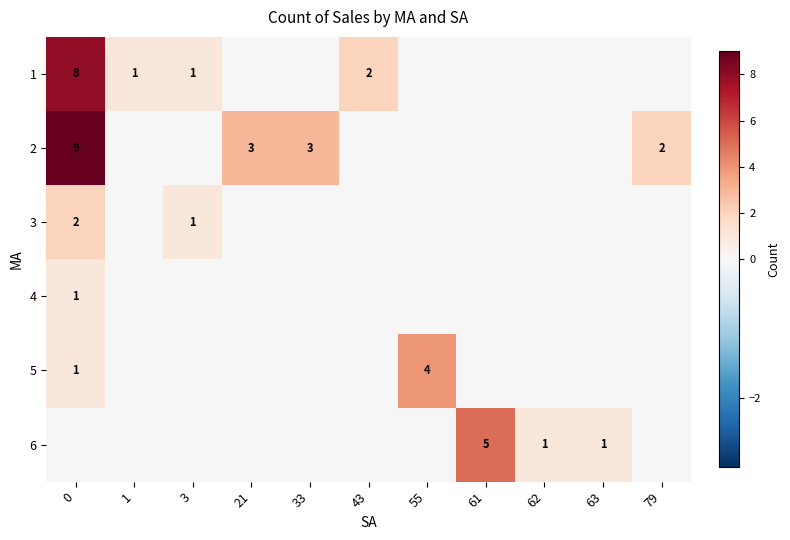

What is the spread (max minus min) of values at 43?

2